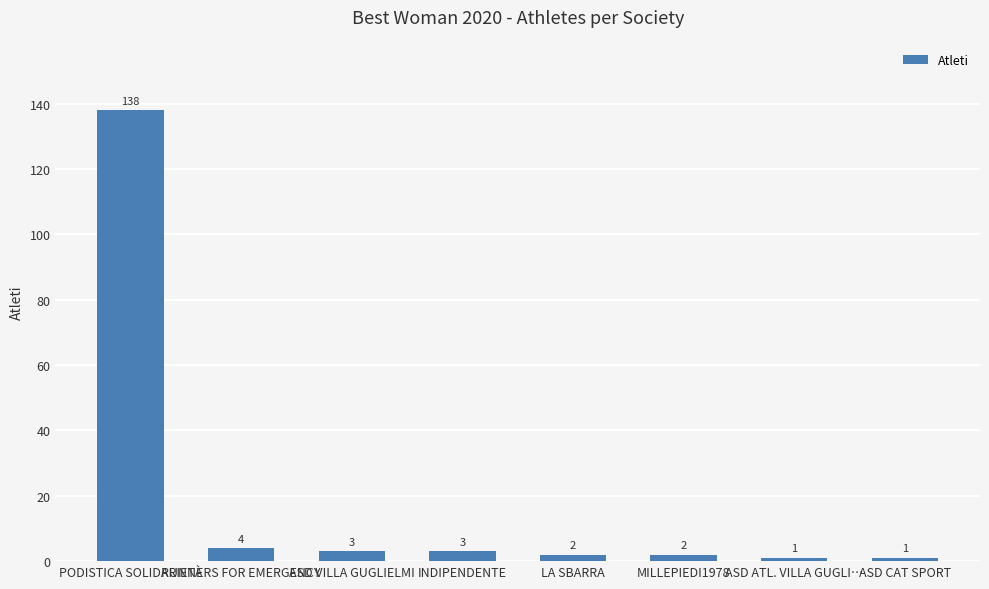

Reading left to right, what are all the values shown in this chart?

PODISTICA SOLIDARIETÀ=138	RUNNERS FOR EMERGENCY=4	ASD VILLA GUGLIELMI=3	INDIPENDENTE=3	LA SBARRA=2	MILLEPIEDI1978=2	ASD ATL. VILLA GUGLI…=1	ASD CAT SPORT=1